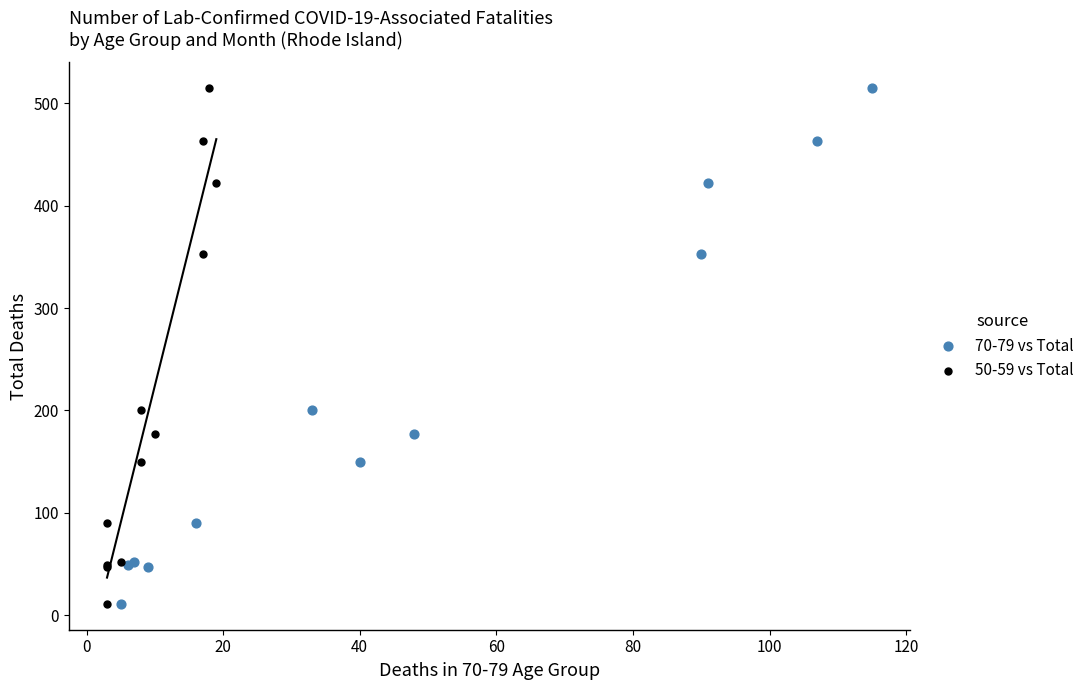

What are all the series names shown in the legend?

70-79 vs Total, 50-59 vs Total